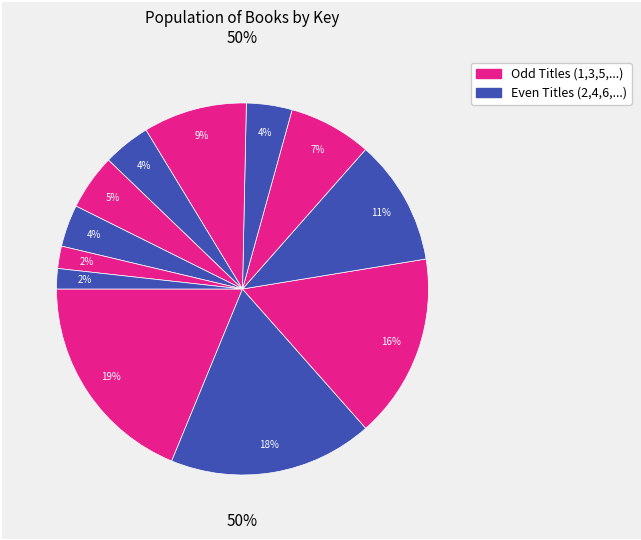

Is there a majority slice in this chart?

No